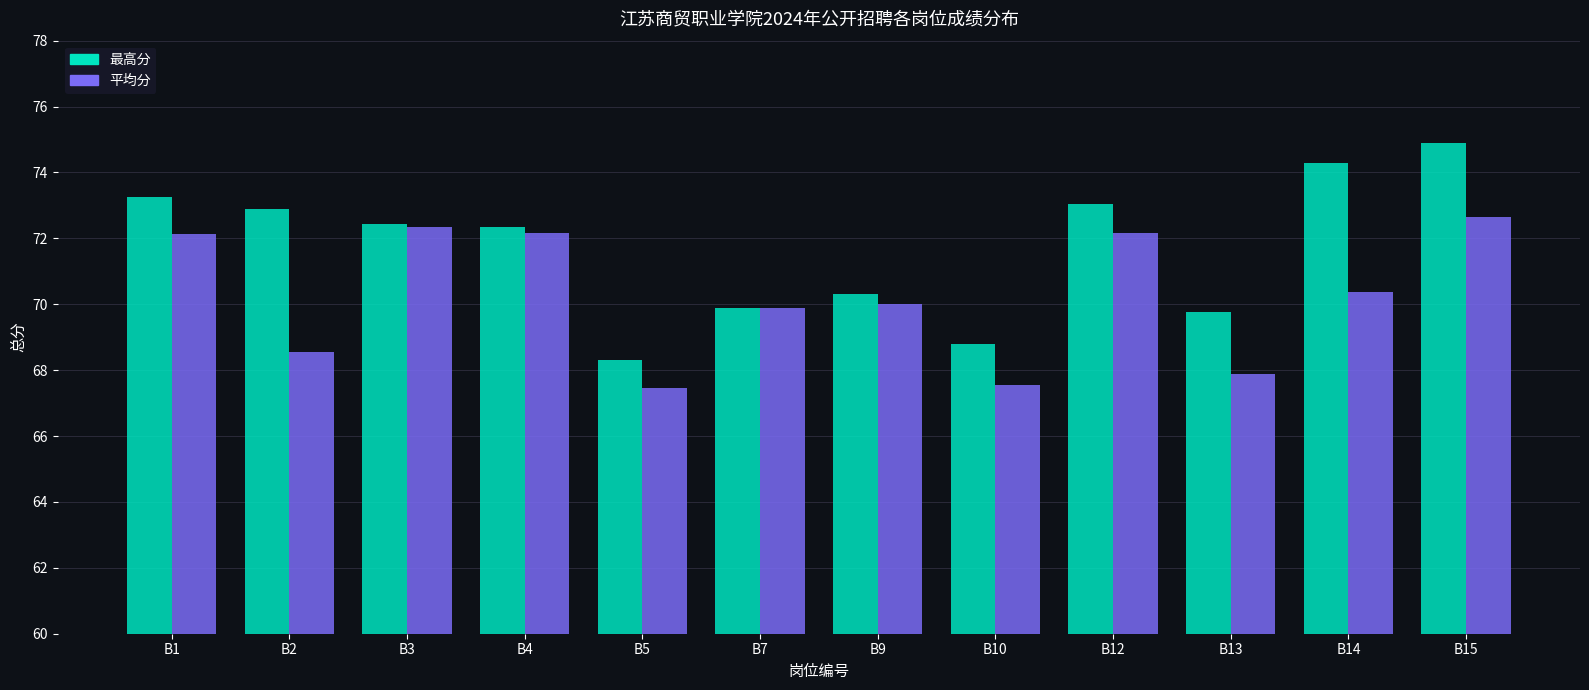

Rank the series at B10 from lowest to highest value.

平均分, 最高分